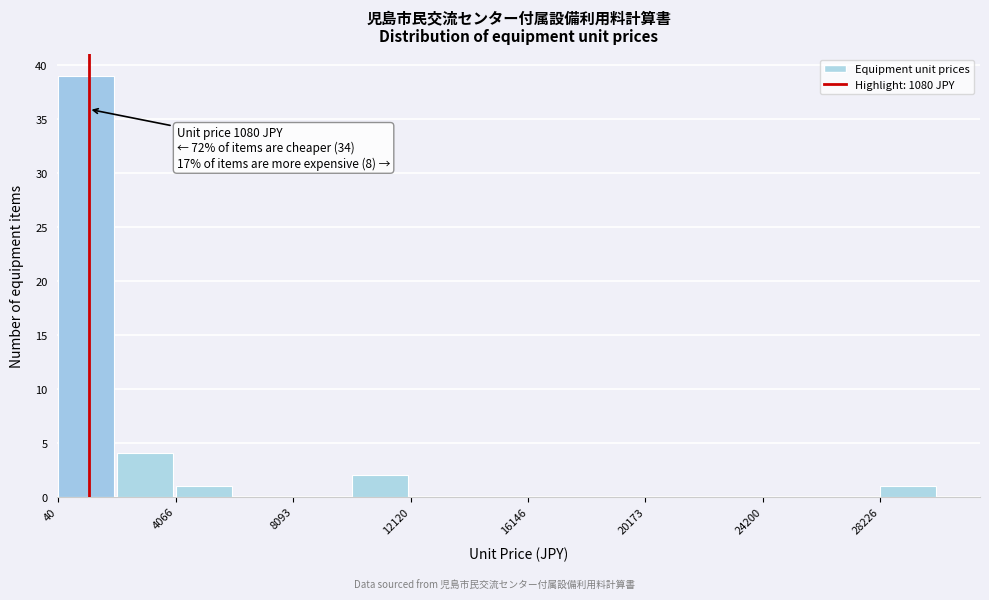

Which range on the x-axis has the tallest bar?

0 to 2000